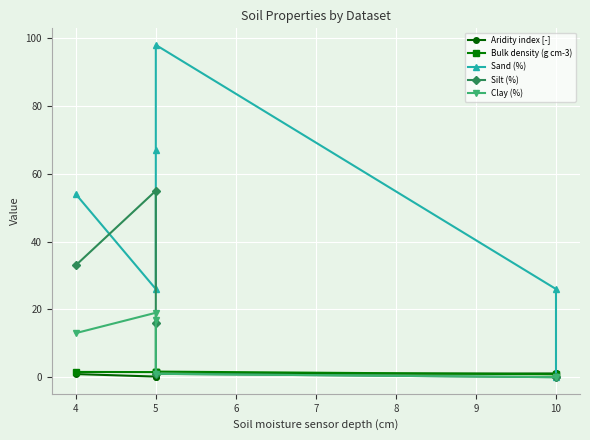

Which series has the largest total across all categories?

Sand (%)